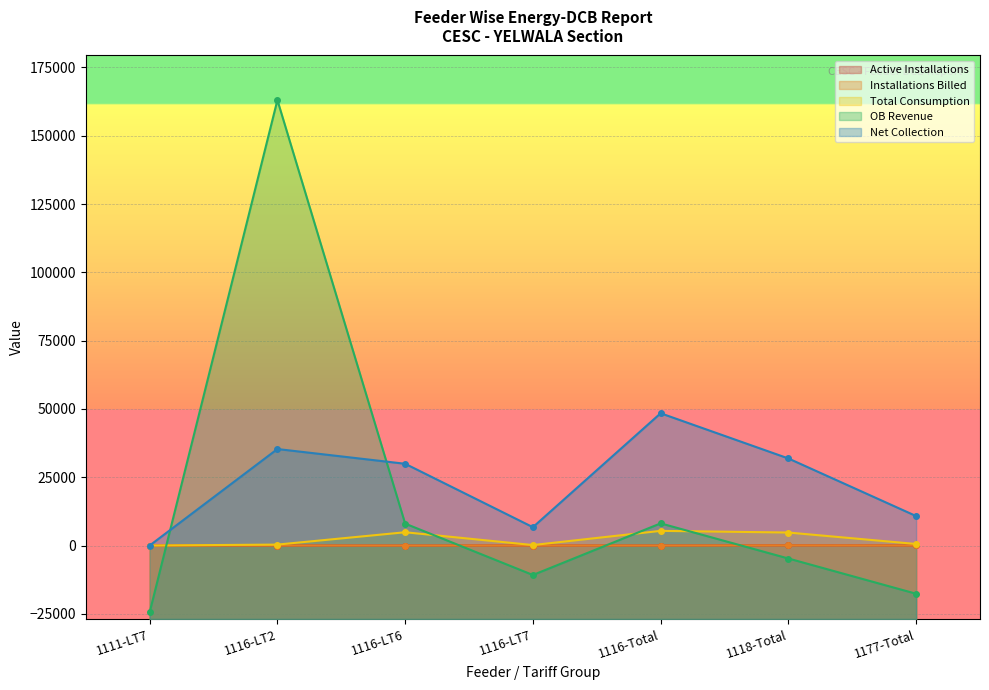

What position from the right is 1116-Total?

3